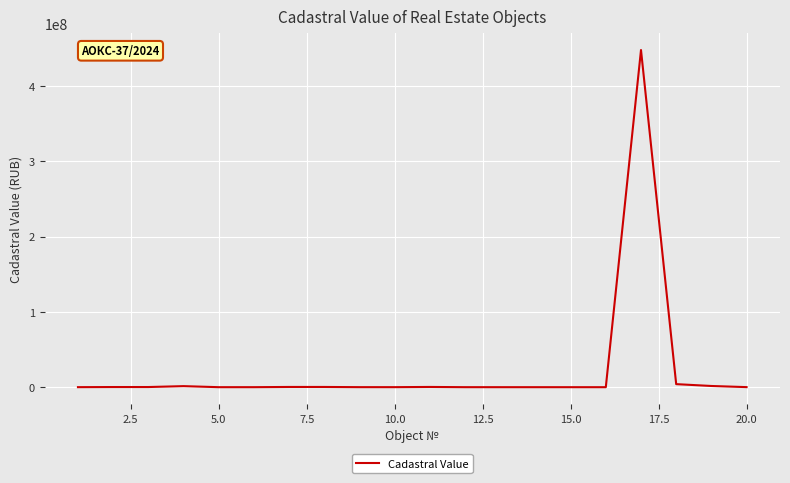

What is the difference between the maximum and minimum values?

447558593.7